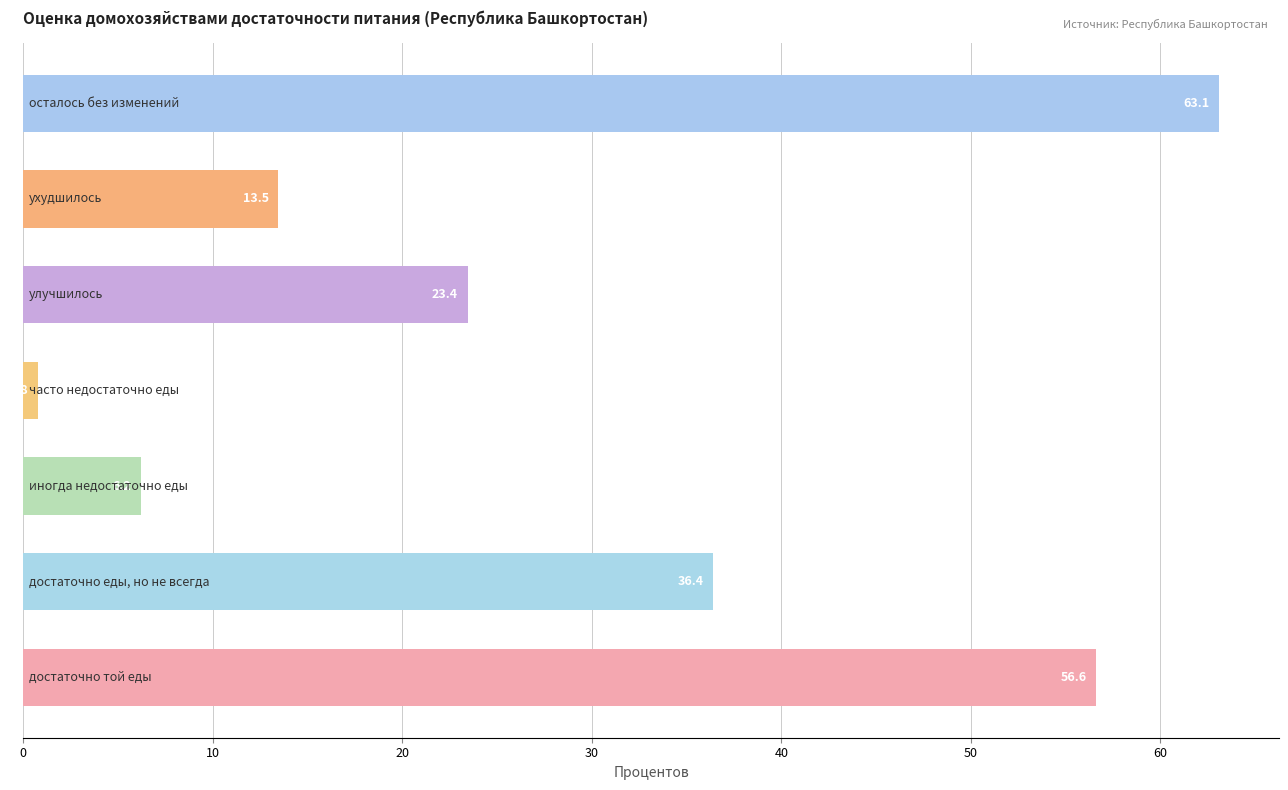

What is the maximum value shown in the chart?

63.1